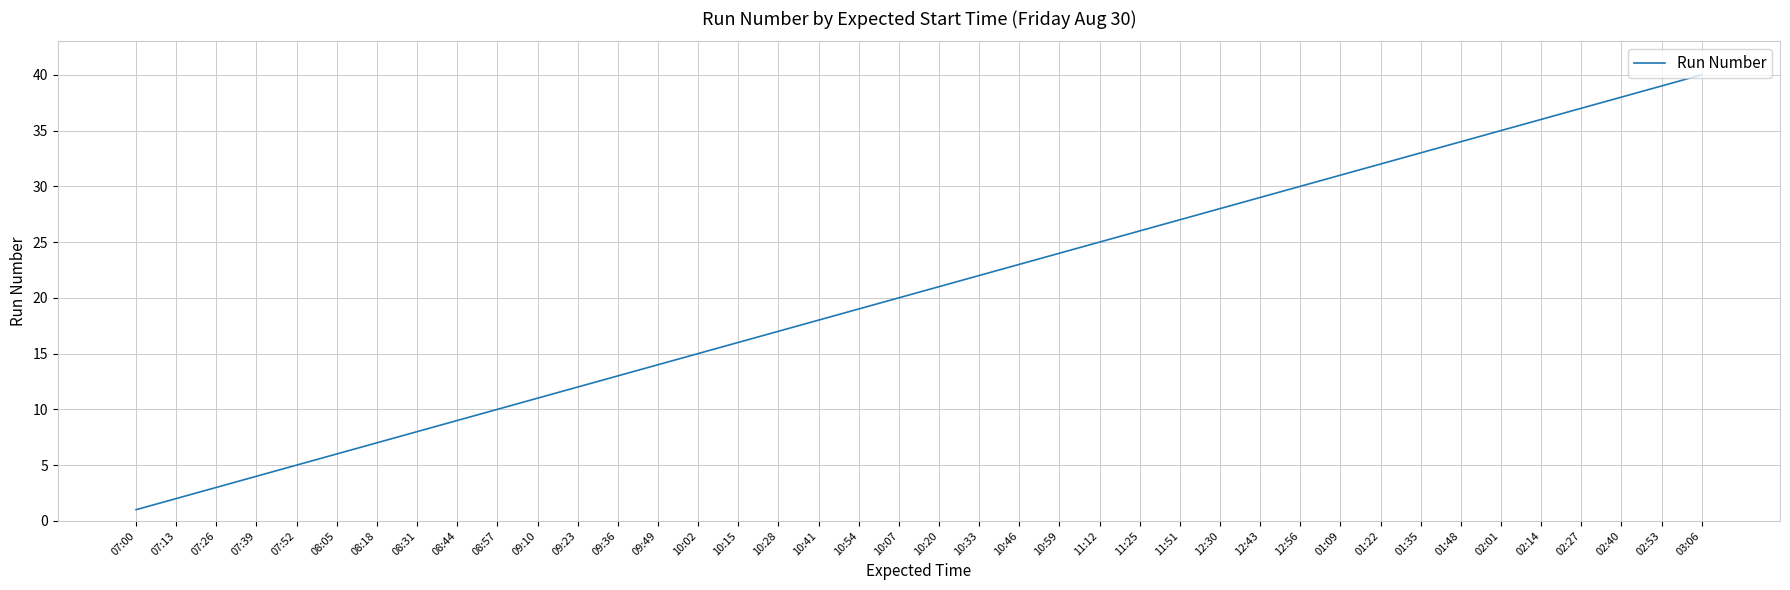

Which category has the lowest value across all series?

07:00